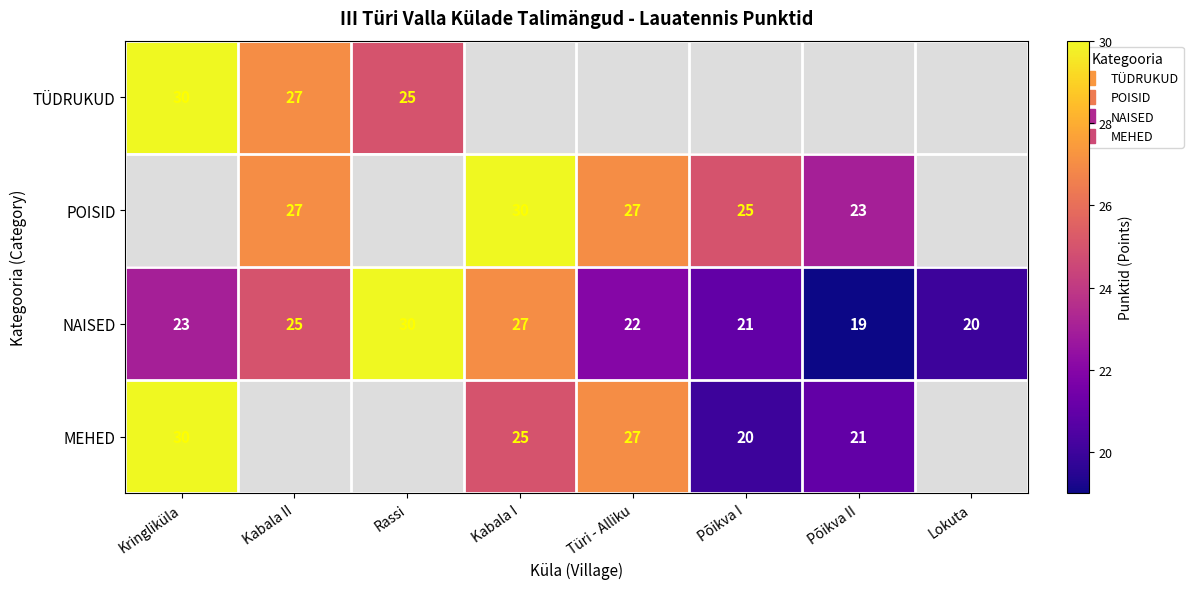

Which category has the lowest value across all series?

Põikva II